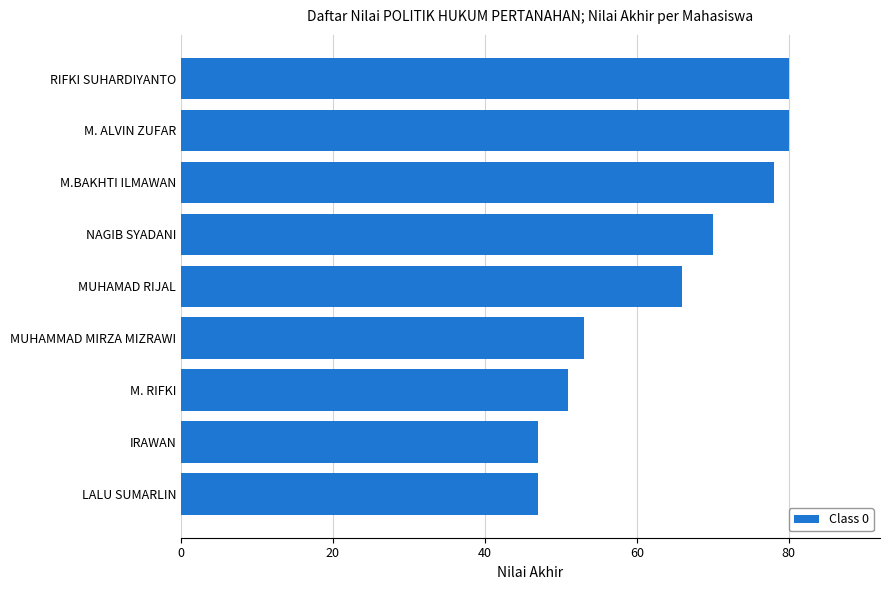

The chart shows a value of 20 at LALU SUMARLIN. True or false?

False